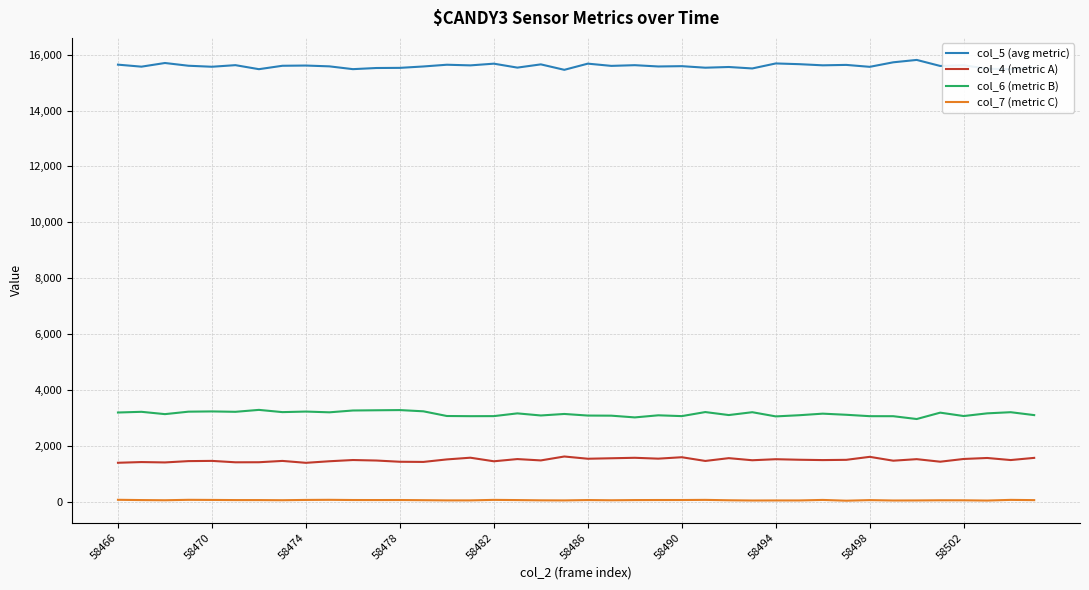

True or false: col_5 (avg metric) and col_4 (metric A) cross at least once.

False